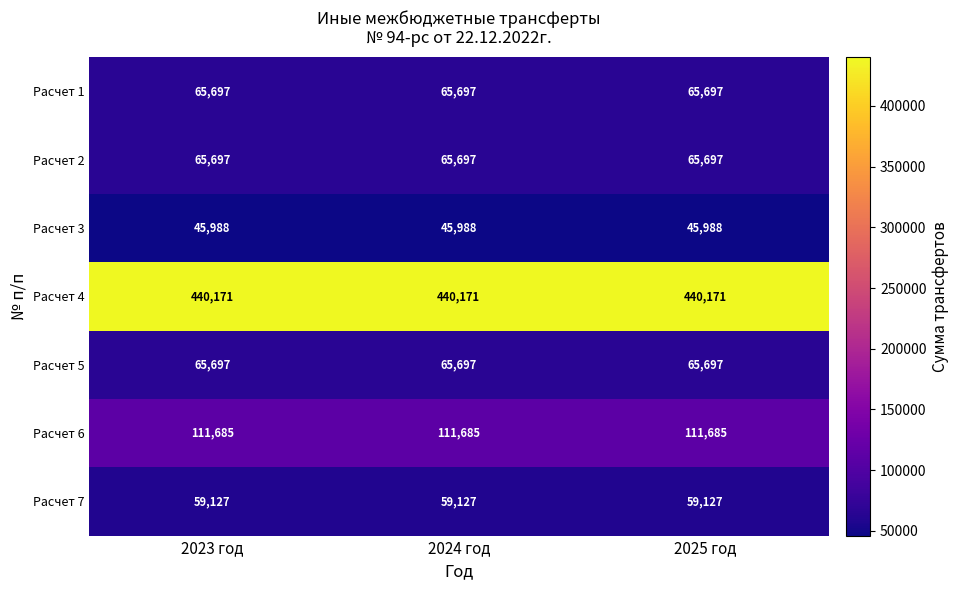

What is the greatest value displayed?

440171